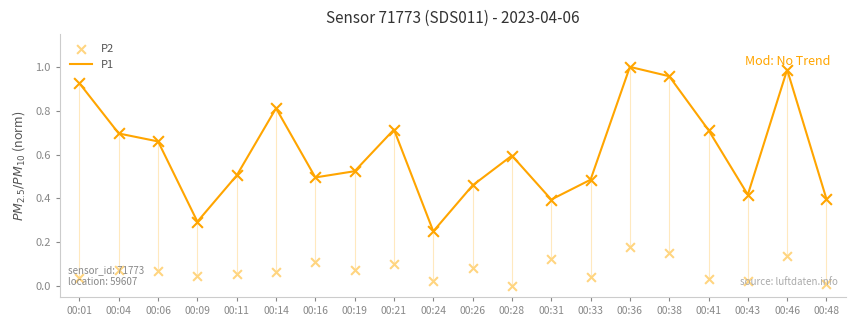

What are all the series names shown in the legend?

P1, P2